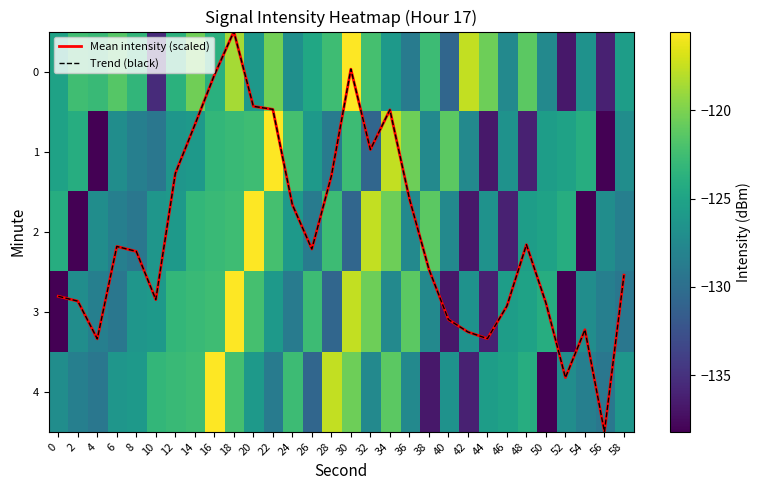

Which category has the lowest value in the Trend (black) series?

18